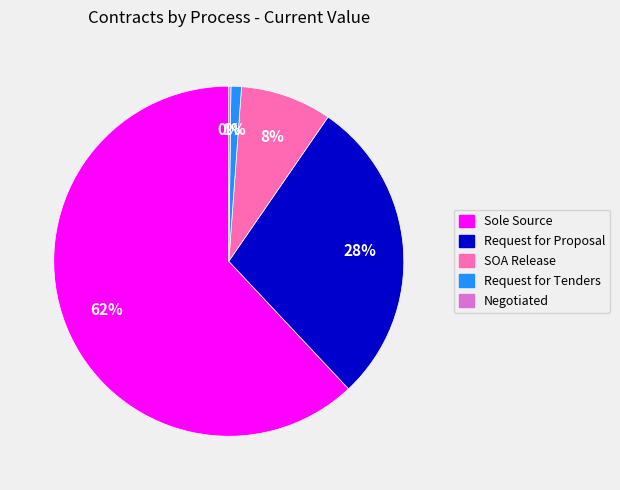

Which slice is the largest?

Sole Source